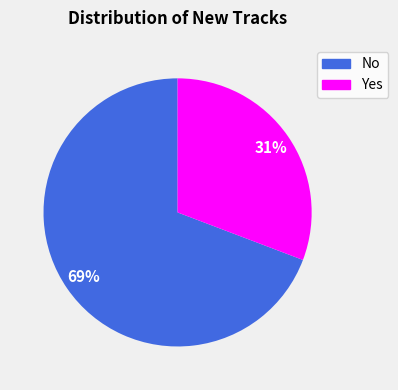

What percentage is the No slice, to the nearest percent?

69%